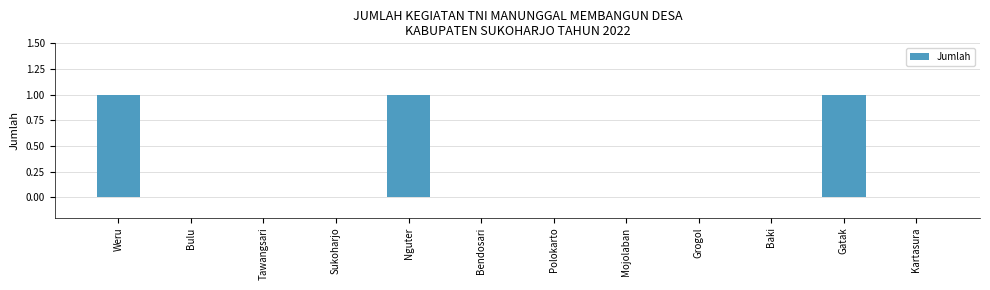

The value at Bendosari is 0. True or false?

True